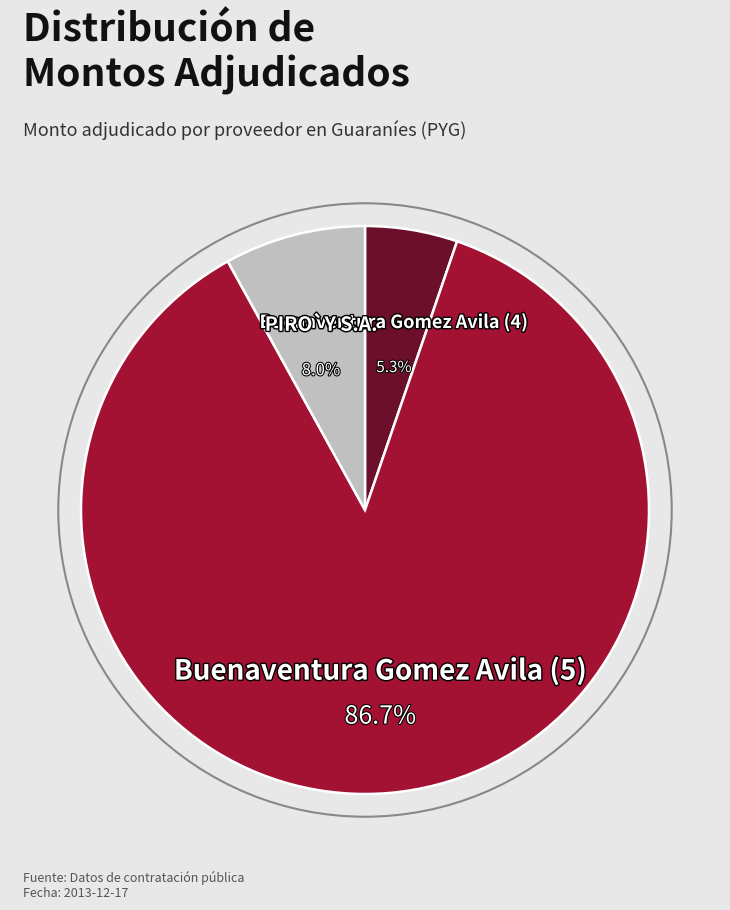

To the nearest percent, what percentage of the pie is Buenaventura Gomez Avila (5)?

87%